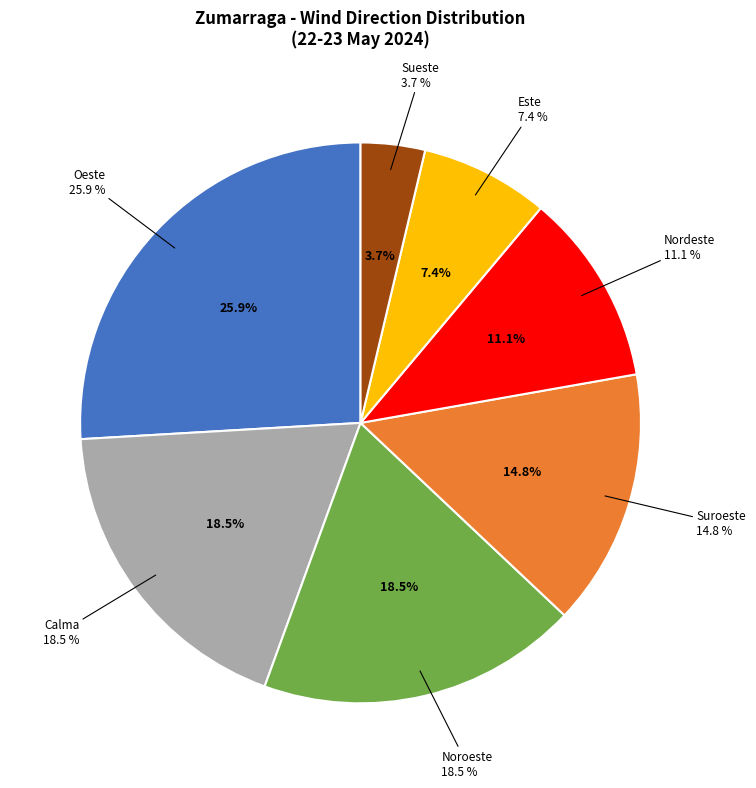

Which slice is the largest?

Oeste